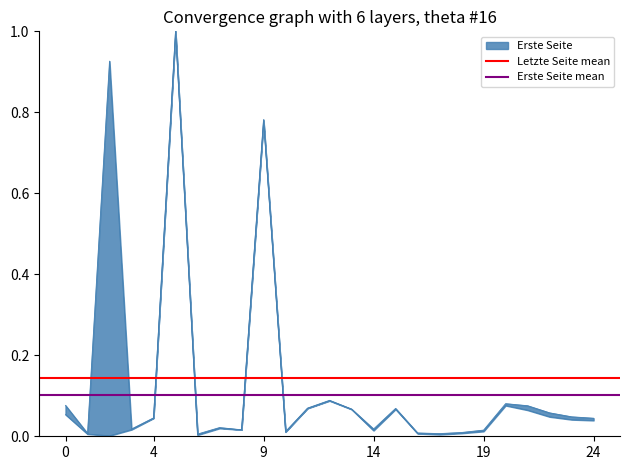

What is the value of the Erste Seite mean point at the 2nd from the left?

0.1